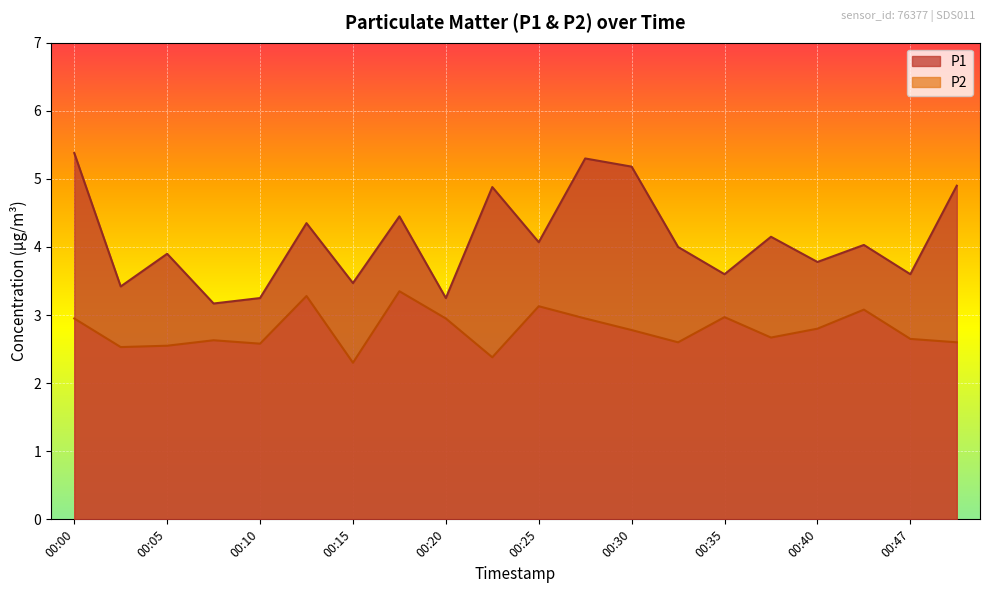

Where is P2 nearest to the value 2?

00:15